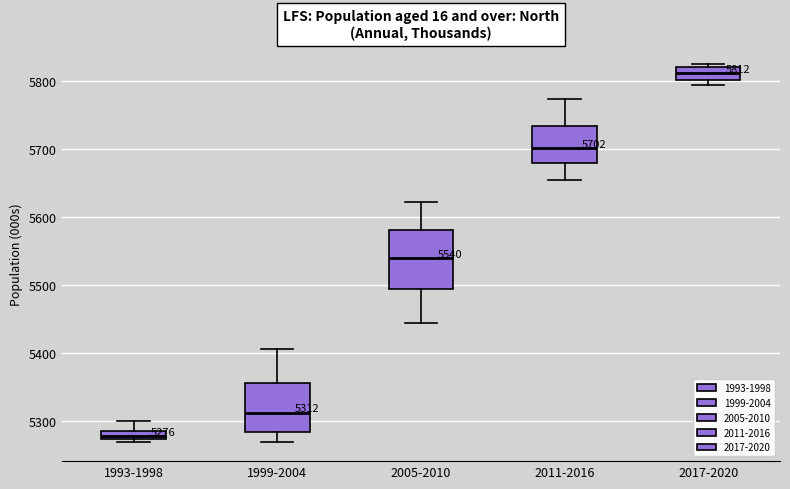

Which box is the tallest, from its lower edge to its upper edge?

2005-2010